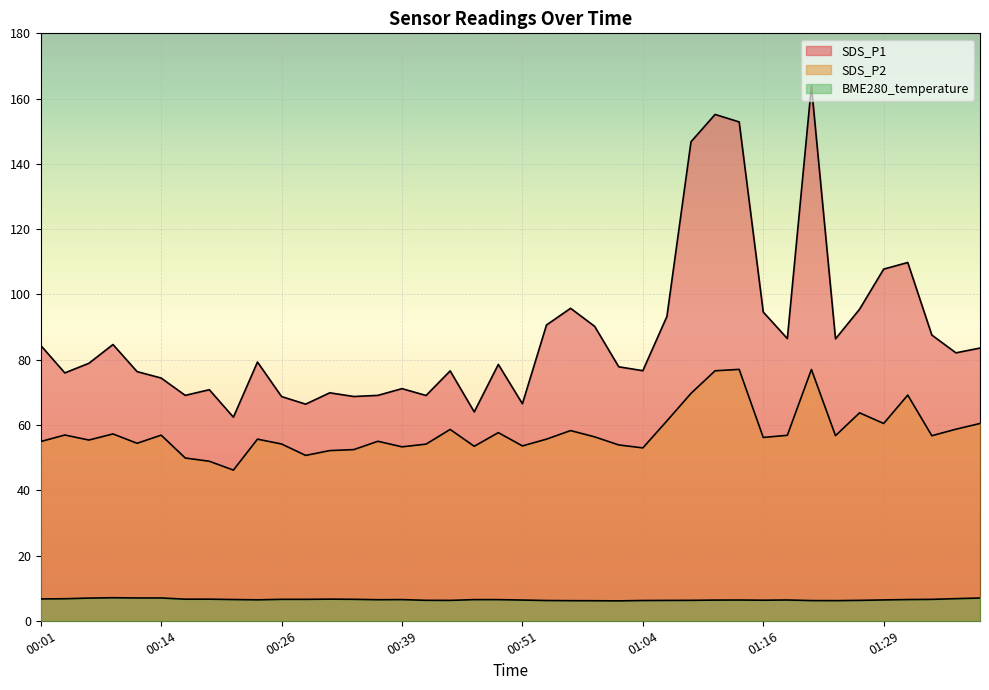

True or false: BME280_temperature and SDS_P2 cross at least once.

False